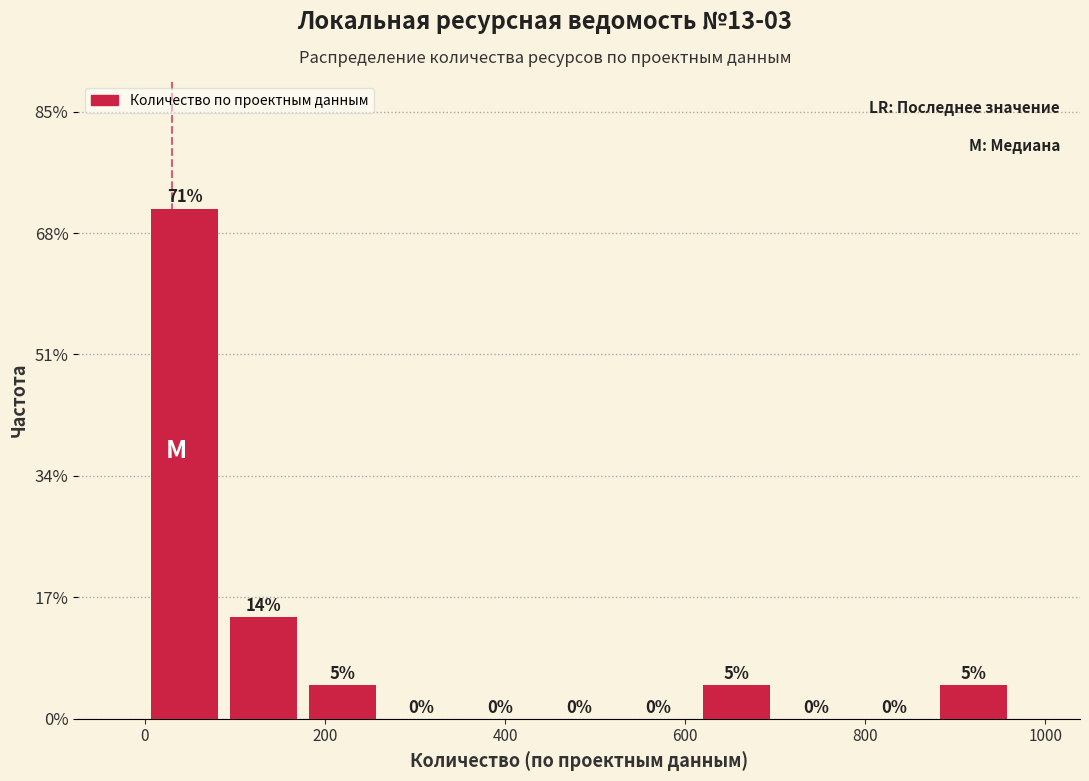

Over which range of the x-axis is the bar tallest?

0 to 80